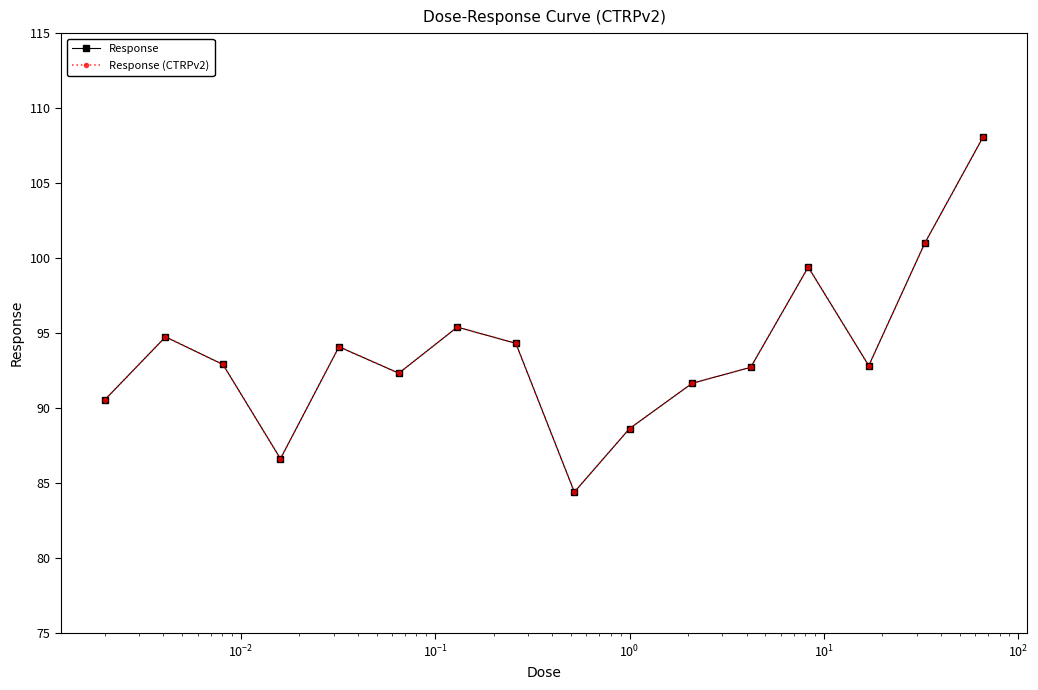

Is this an area chart (filled region under the line)?

No